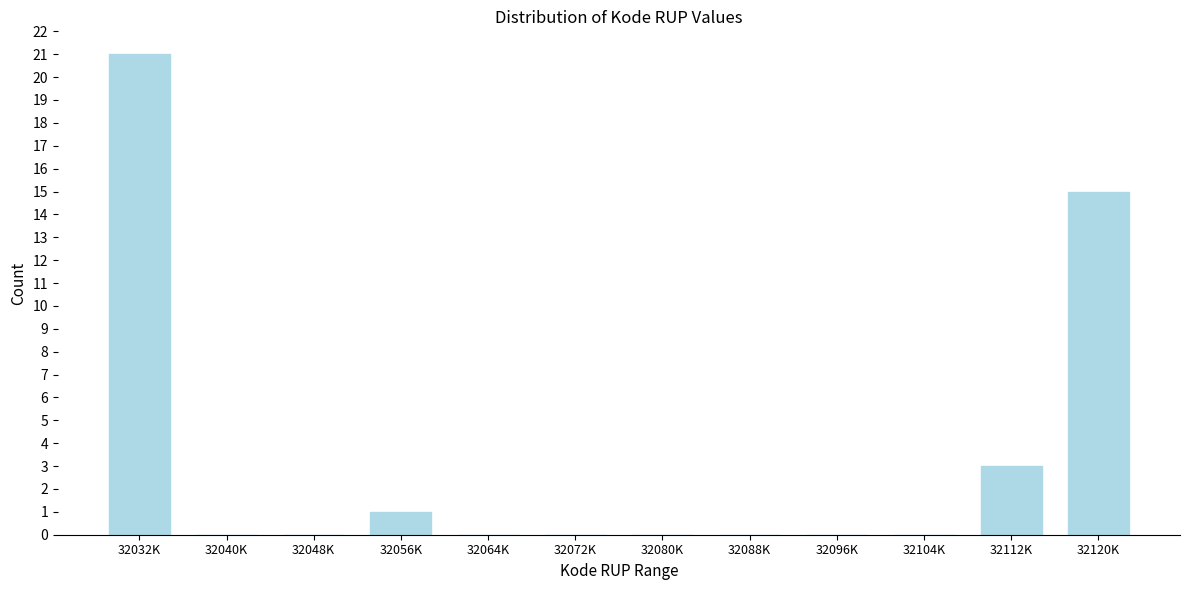

Reading left to right, what are all the values shown in this chart?

32032K=21	32040K=0	32048K=0	32056K=1	32064K=0	32072K=0	32080K=0	32088K=0	32096K=0	32104K=0	32112K=3	32120K=15